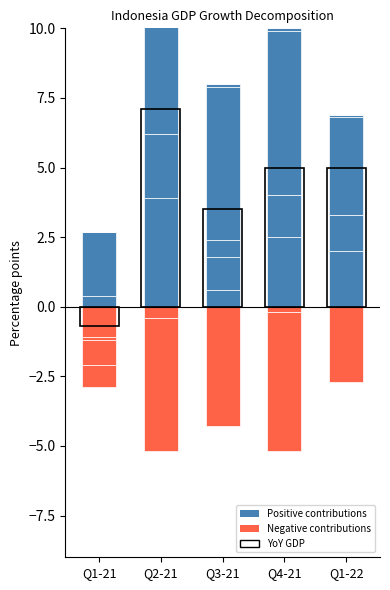

Where does the data first go above 2?

Q2-21